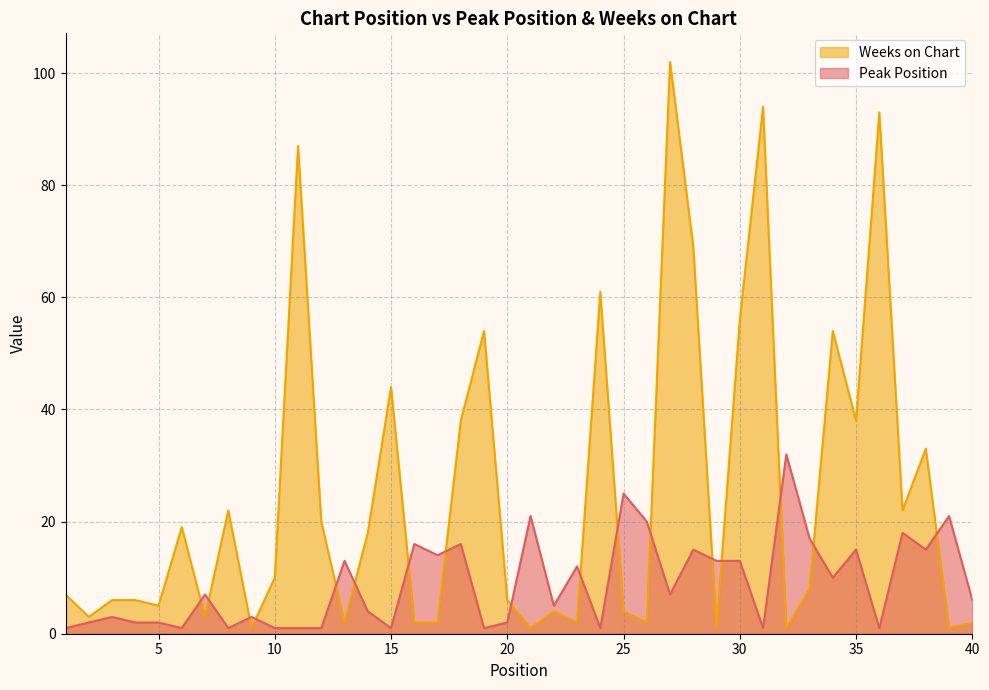

Reading right to left, extract all data points from this chart.

Peak Position: 6	21	15	18	1	15	10	17	32	1	13	13	15	7	20	25	1	12	5	21	2	1	16	14	16	1	4	13	1	1	1	3	1	7	1	2	2	3	2	1
Weeks on Chart: 2	1	33	22	93	38	54	8	1	94	56	1	69	102	2	4	61	2	4	1	6	54	38	2	2	44	18	2	20	87	10	1	22	3	19	5	6	6	3	7